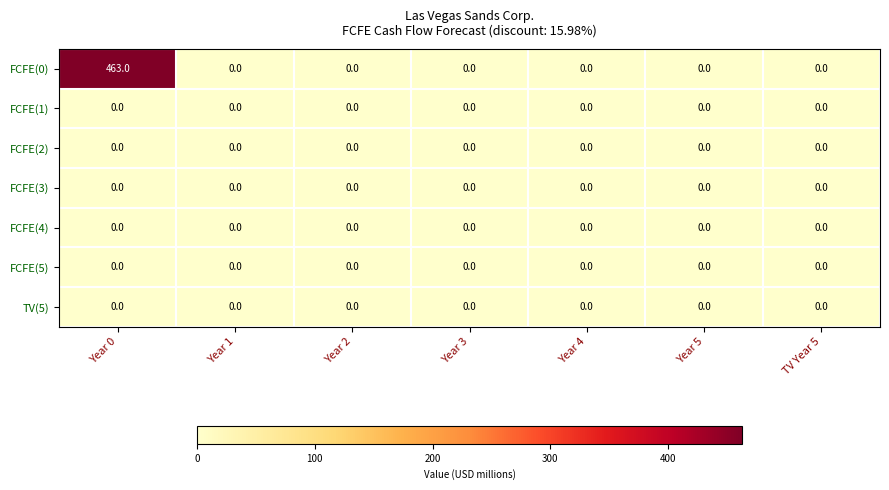

At which category is the sum across all series the highest?

Year 0